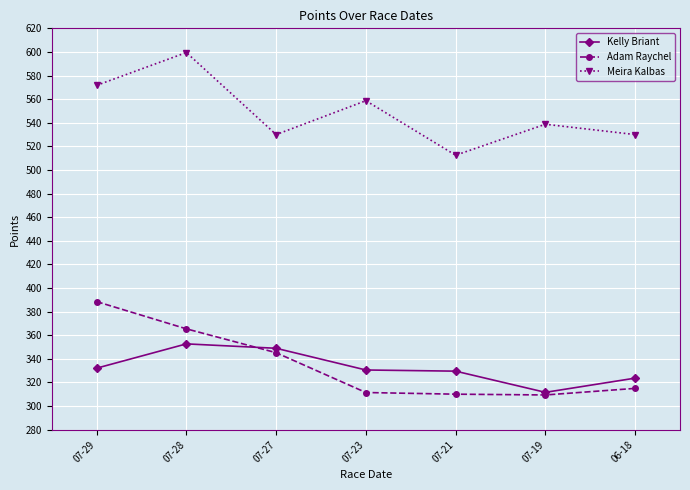

True or false: Meira Kalbas and Kelly Briant cross at least once.

False